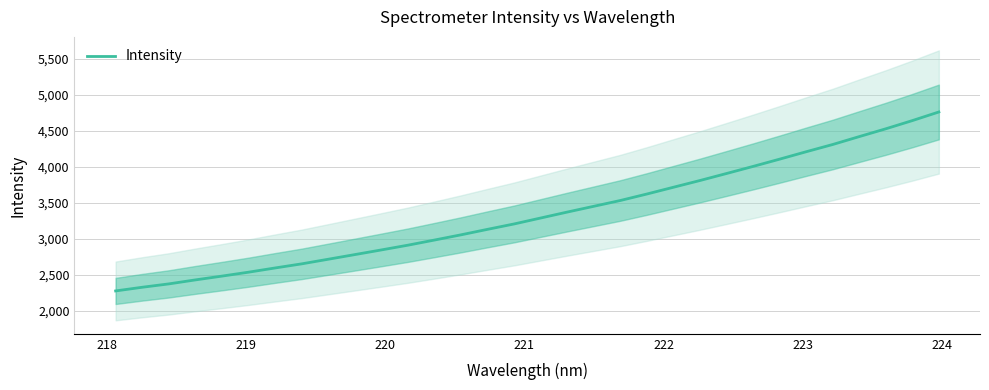

Does the chart have visible grid lines?

Yes